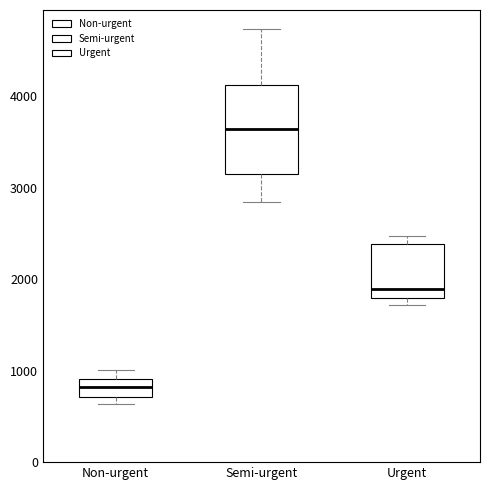

Which box is the tallest, from its lower edge to its upper edge?

Semi-urgent